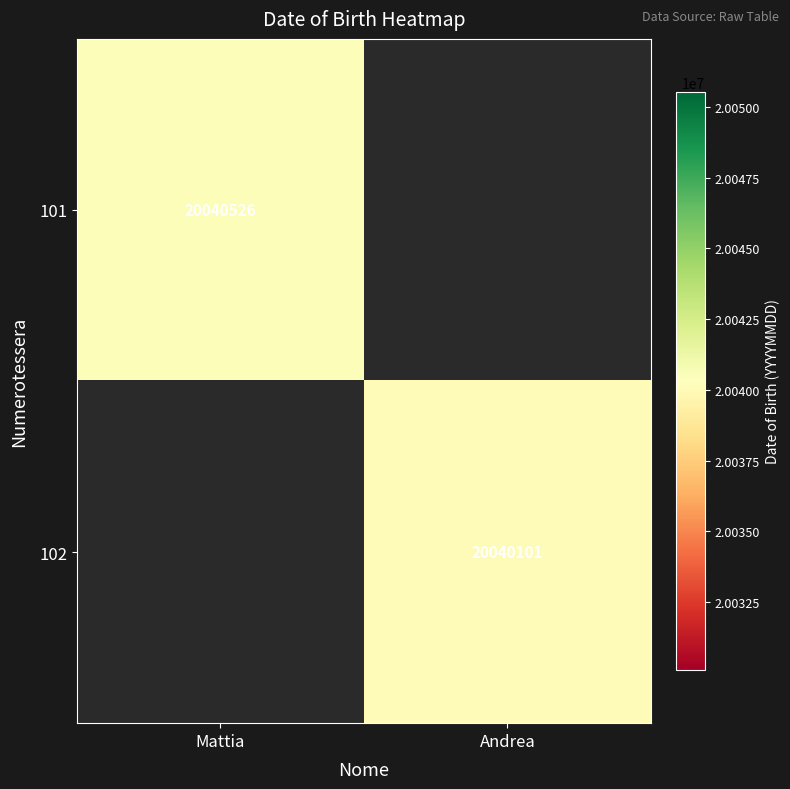

Is it true that 102 equals 20040101 at Andrea?

True